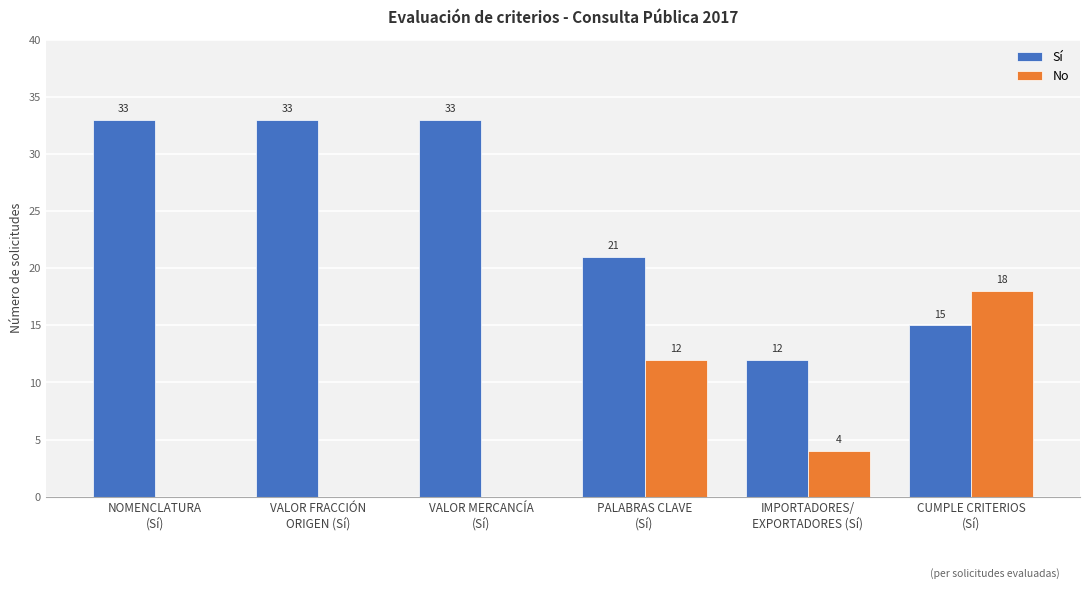

What is the highest value of the Sí series?

33